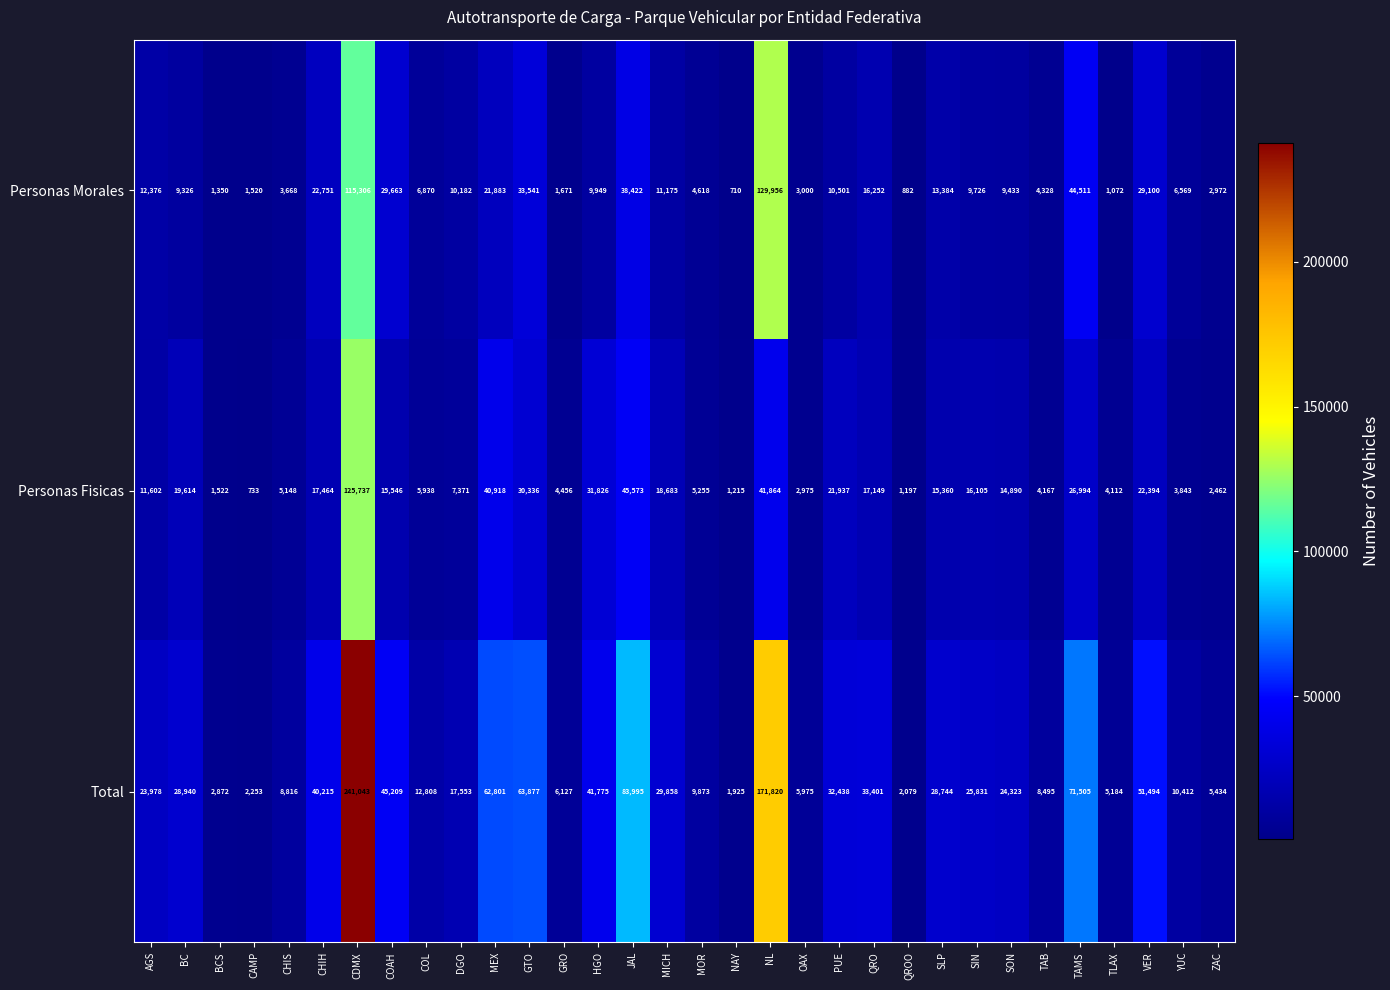

Count the number of data series in this chart.

3